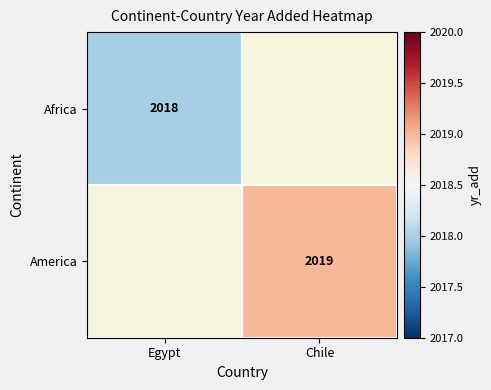

Is it true that Africa equals 484 at Egypt?

False